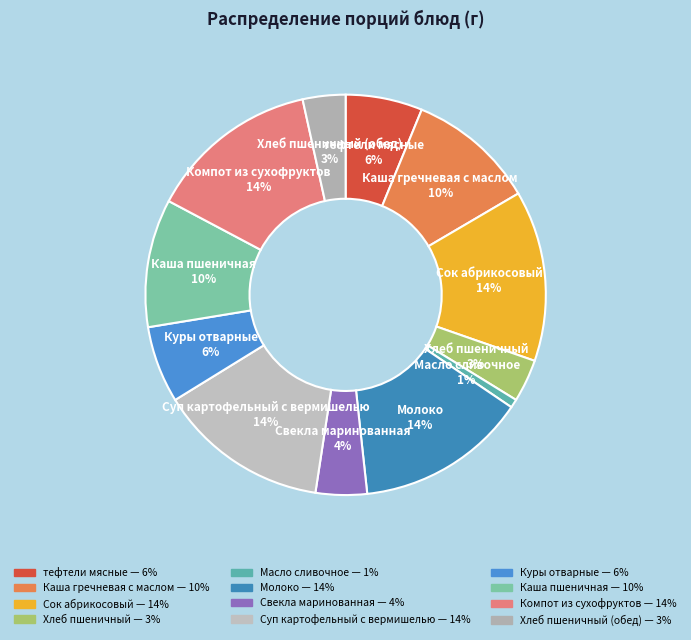

To the nearest percent, what is the difference between the largest and smallest slice percentages?

13%